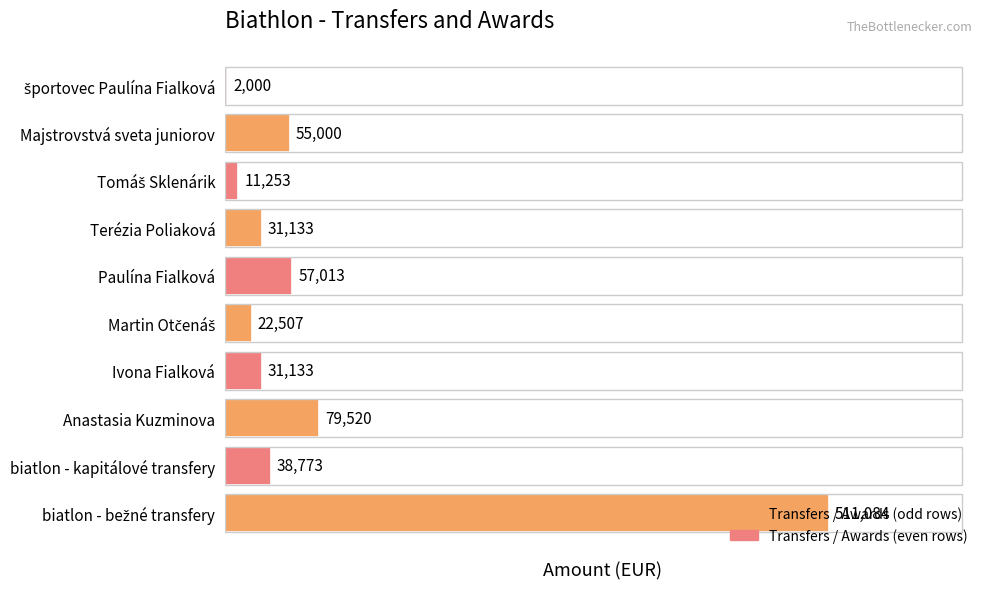

What is the greatest value displayed?

511083.9